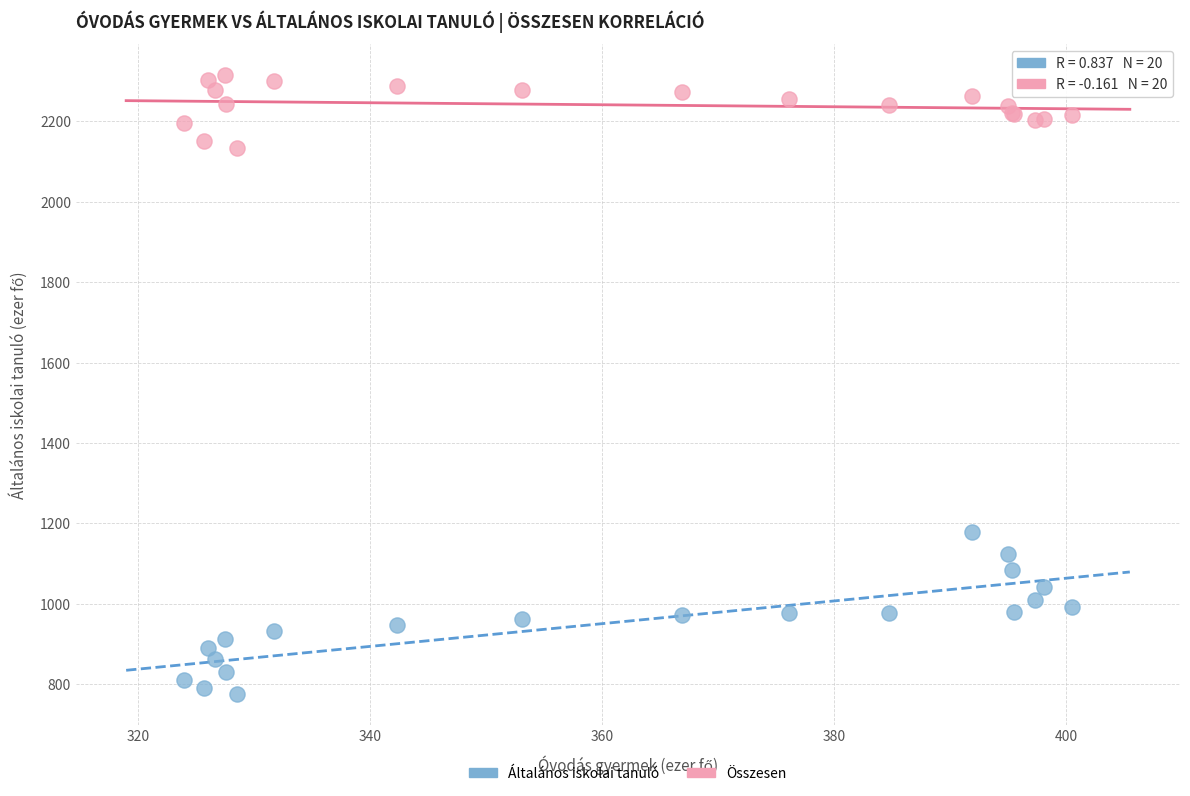

Across all series, what Y value is closest to 1545?

1177.6